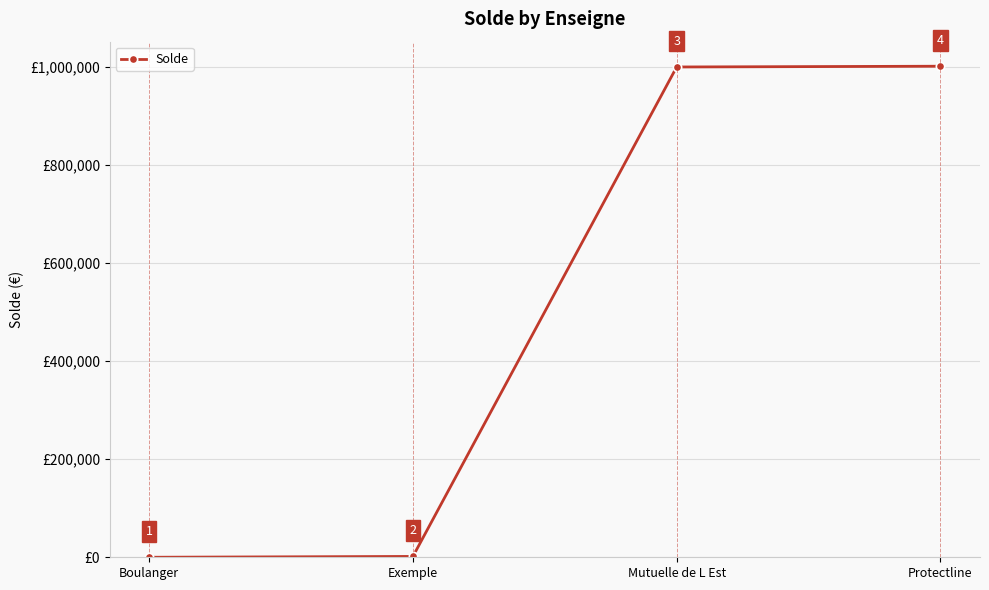

What is the label of the 1st point from the left?

Boulanger